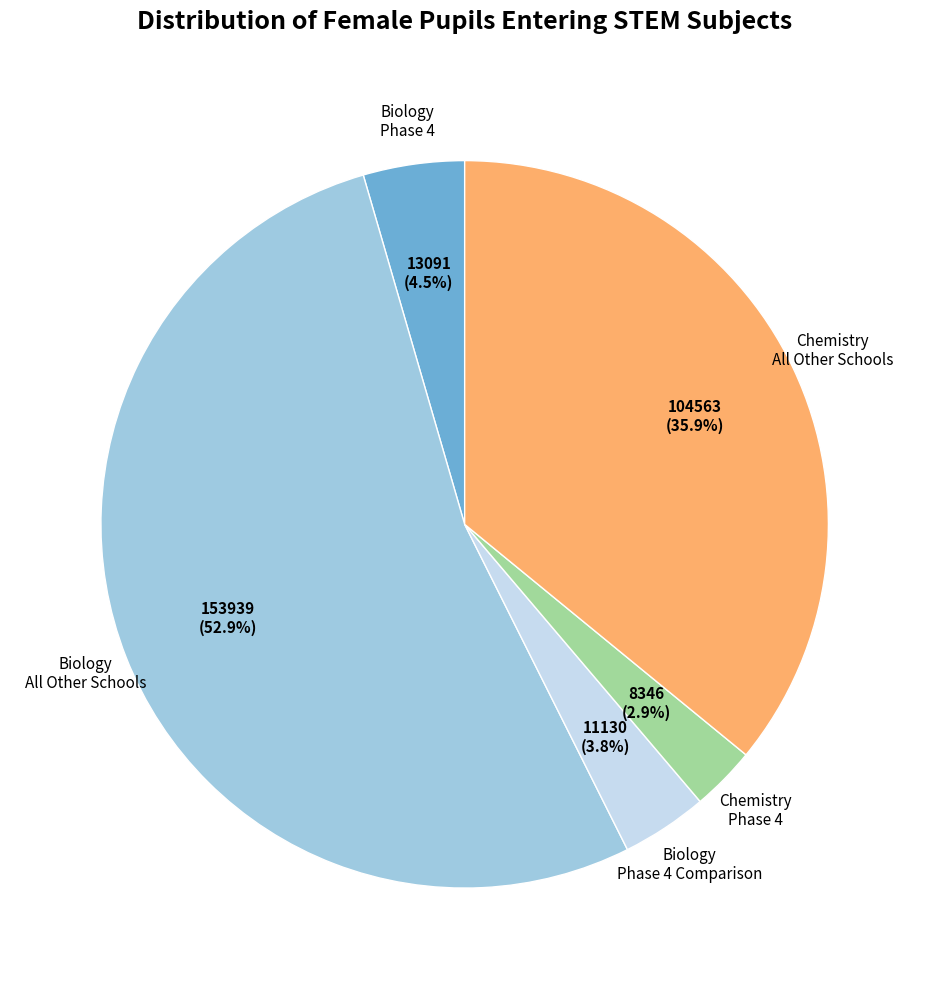

Is the sum of Chemistry Phase 4 and Biology Phase 4 greater than half?

No